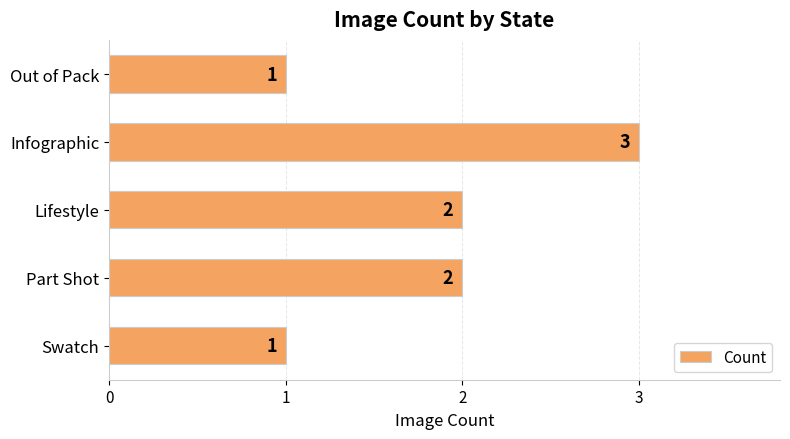

What is the change in value from Out of Pack to Lifestyle?

+1